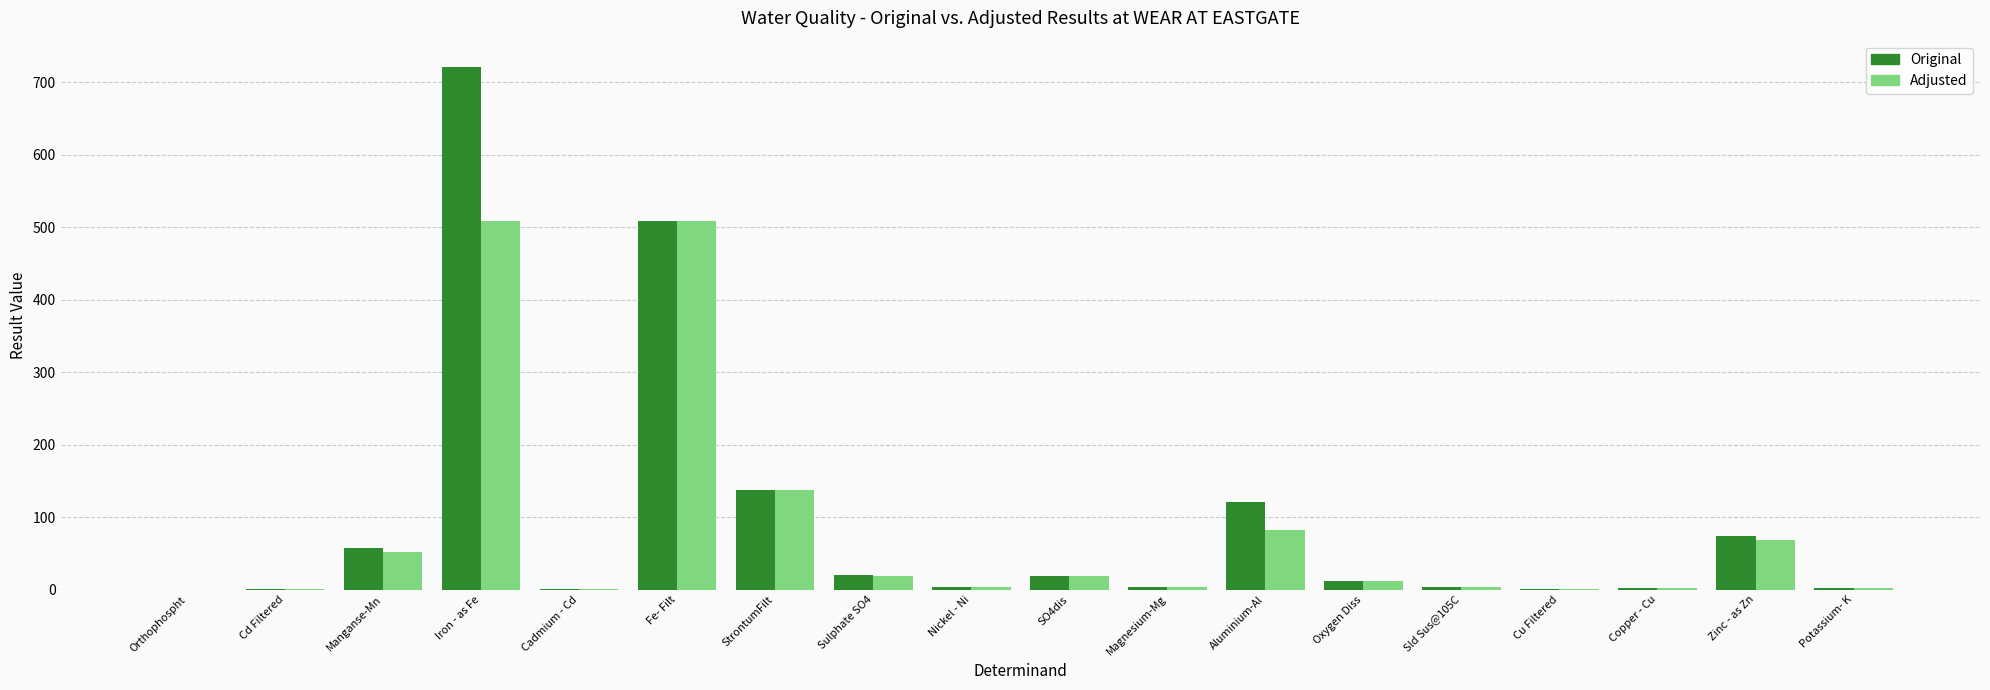

Which series has the largest range (max minus min)?

Original